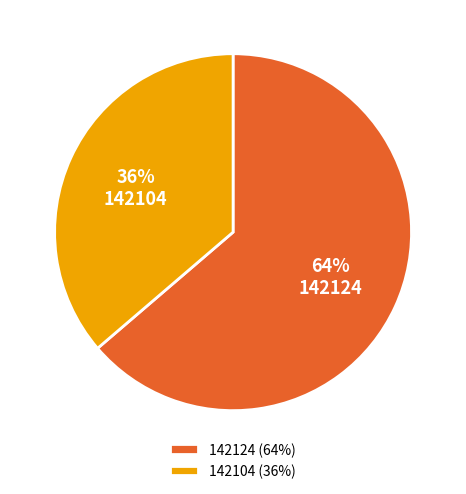

To the nearest percent, what is the average slice percentage?

50%